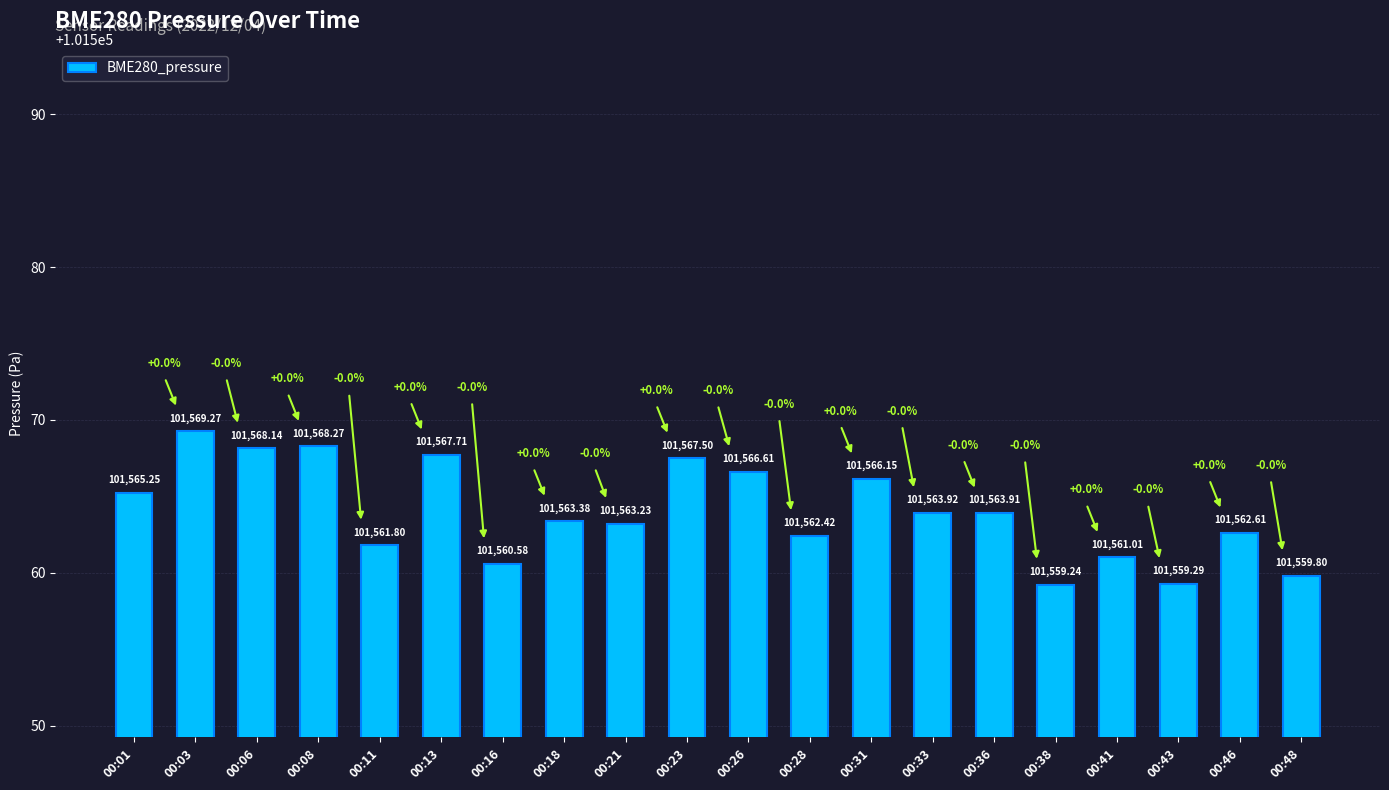

Approximately how many times larger is the value at 00:11 compared to 00:36?

1.0